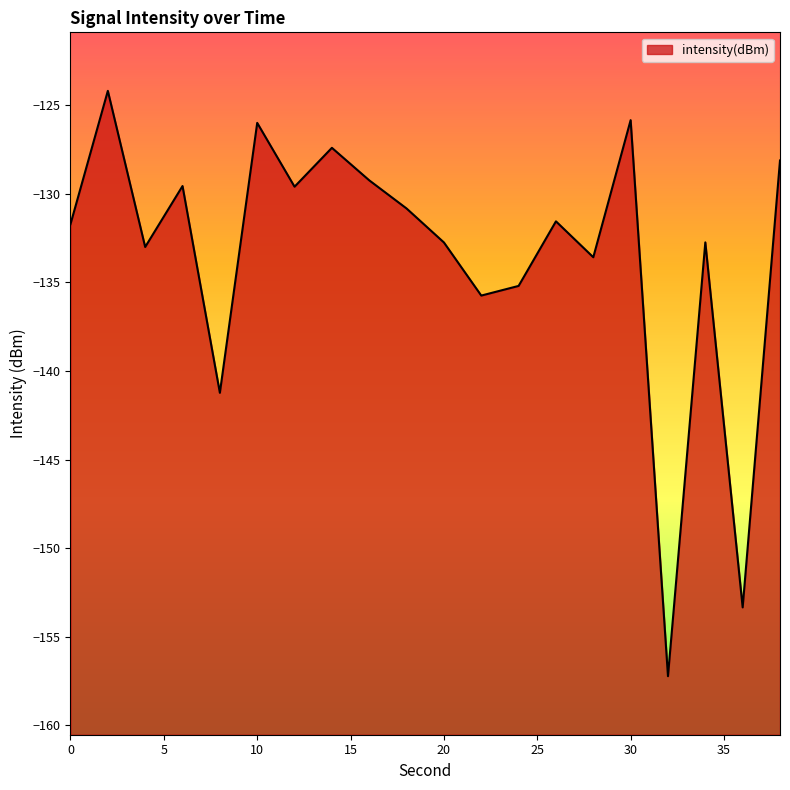

What is the difference between the maximum and minimum values?

33.0